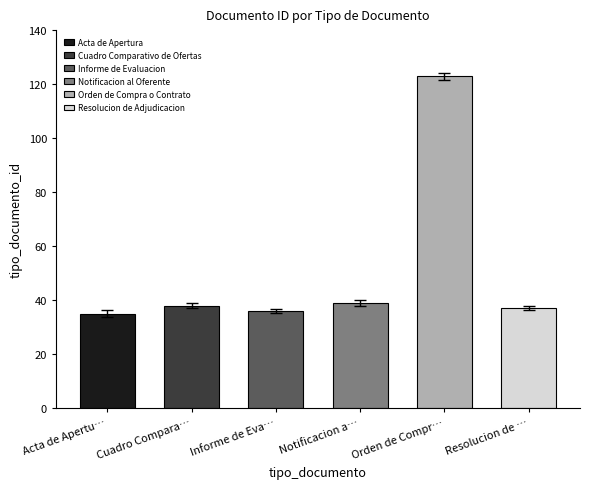

How many data points does each series have?

6